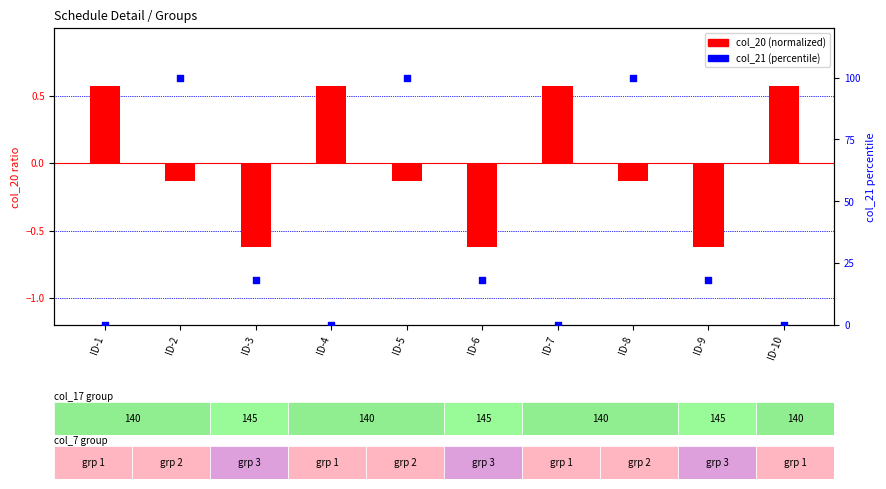

Which series has the largest total across all categories?

col_21 (percentile)